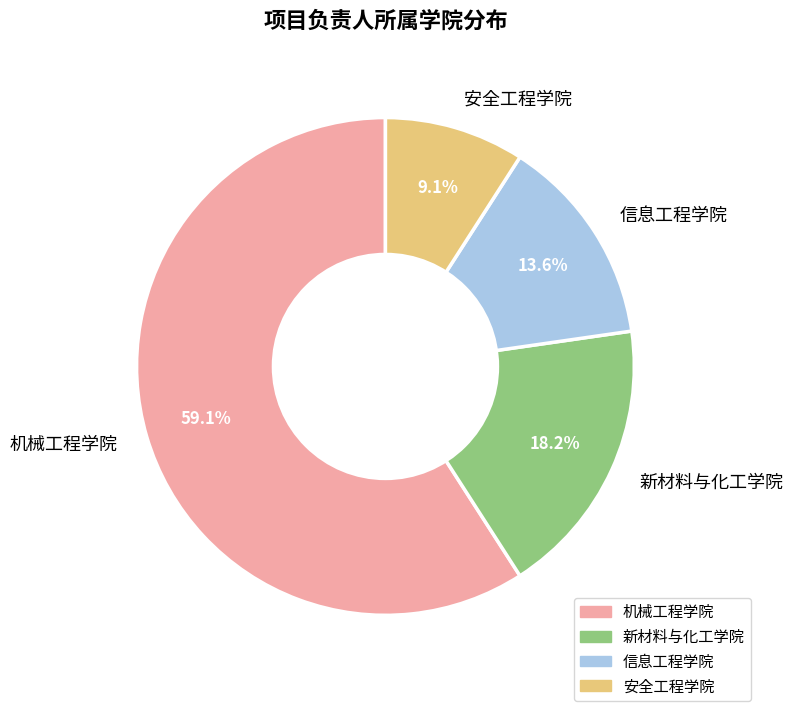

Which has a higher value, 新材料与化工学院 or 机械工程学院?

机械工程学院